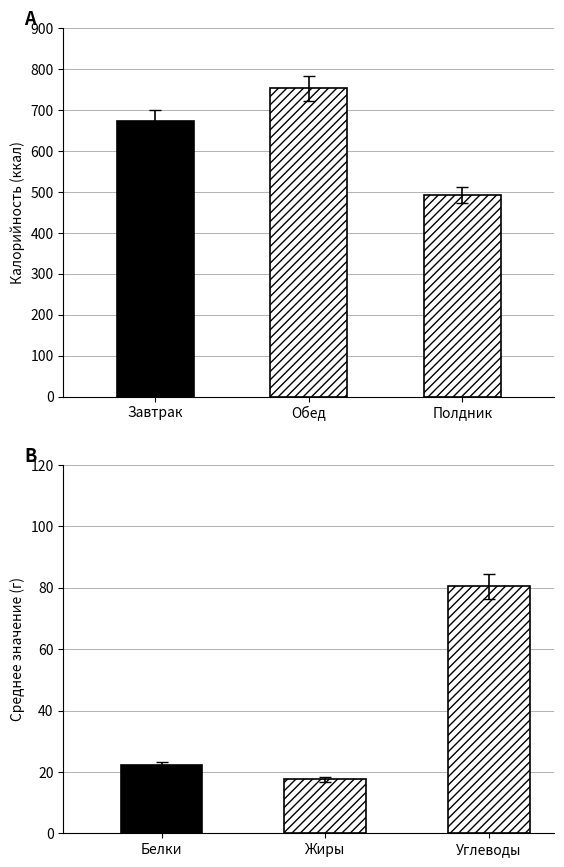

At which category is the sum across all series the highest?

Обед